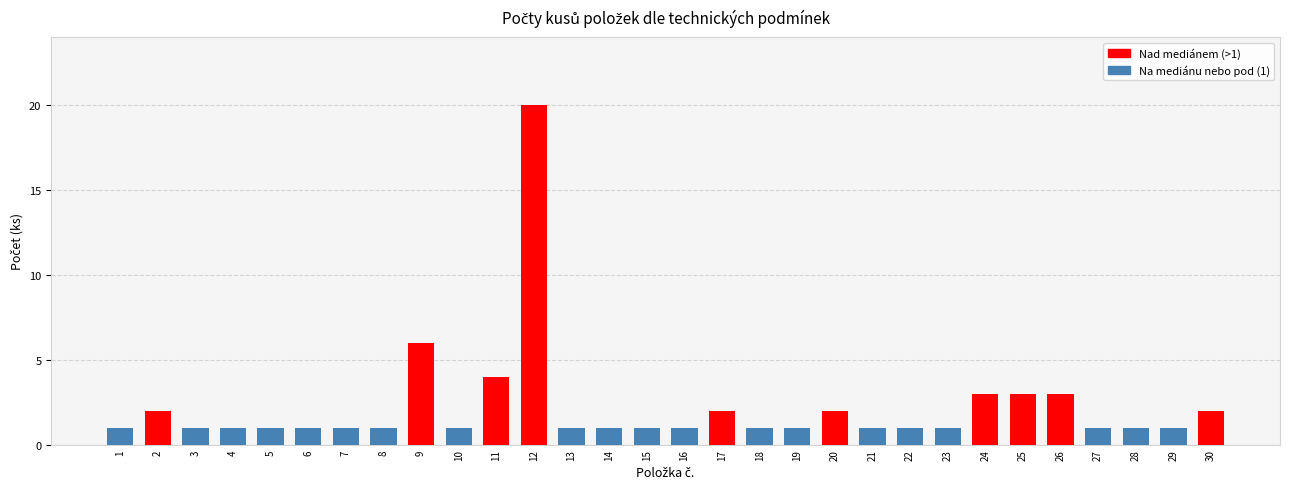

Where is the data nearest to the value 10?

9